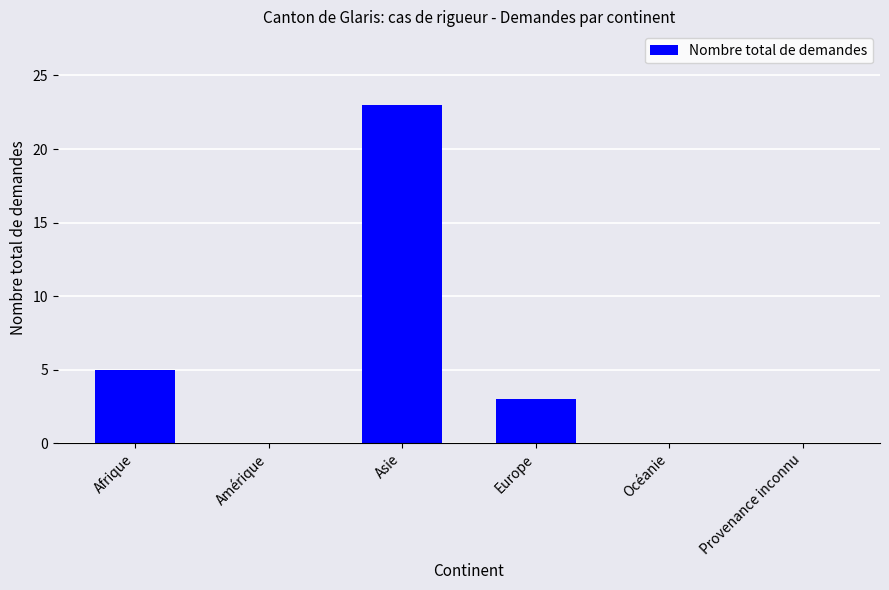

Reading left to right, transcribe all the data shown in this chart.

5	0	23	3	0	0